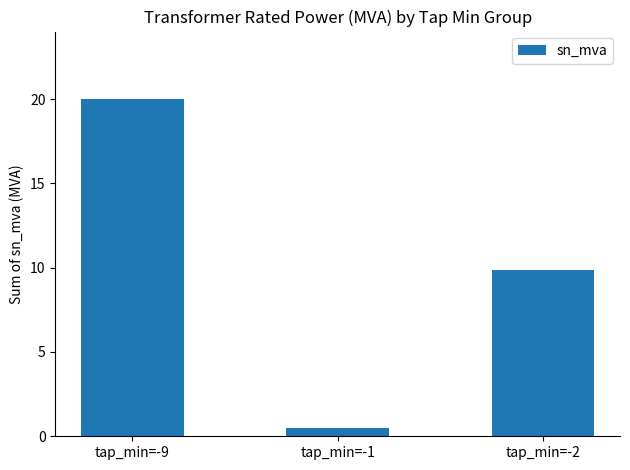

Rank the categories by value from highest to lowest.

tap_min=-9, tap_min=-2, tap_min=-1